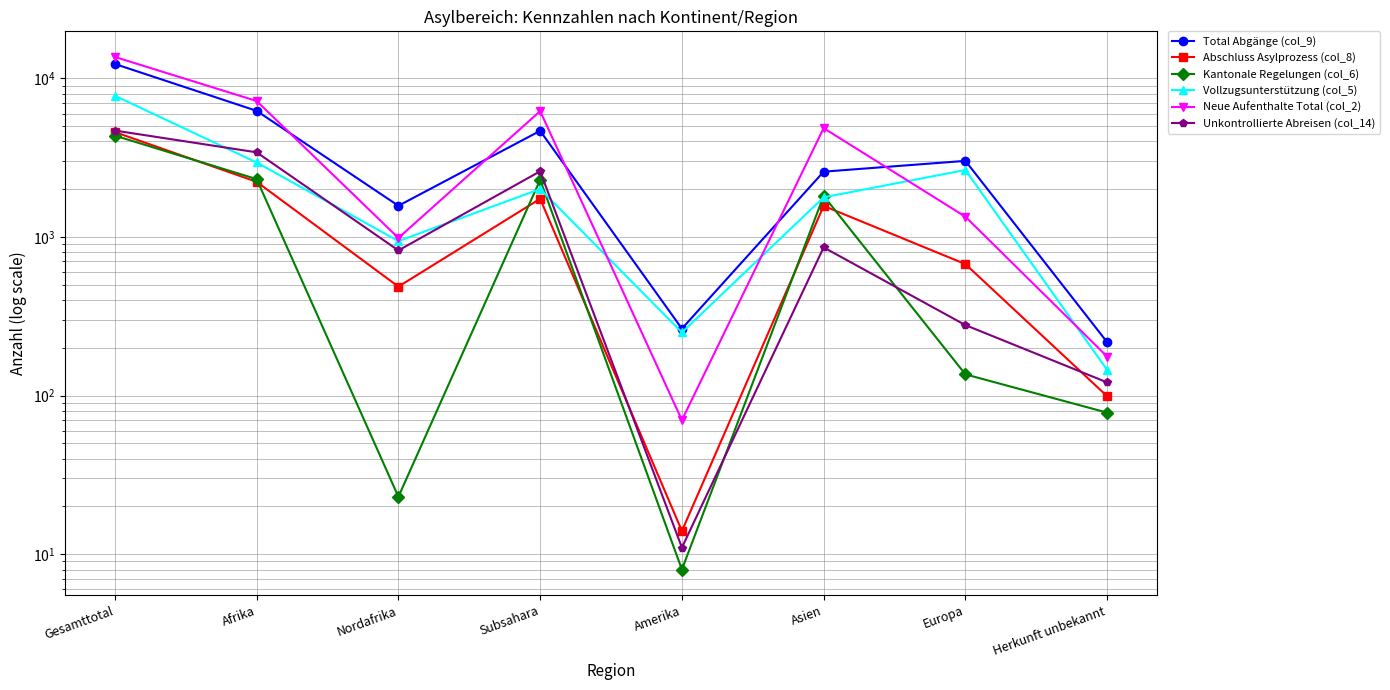

Which category has the lowest value in the Neue Aufenthalte Total (col_2) series?

Amerika